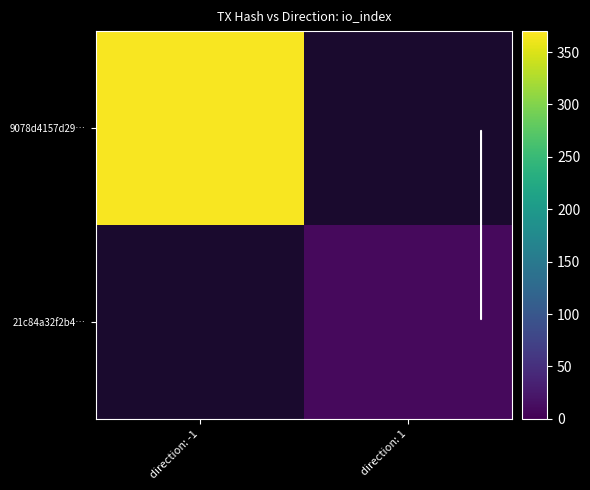

How many data points does each series have?

2